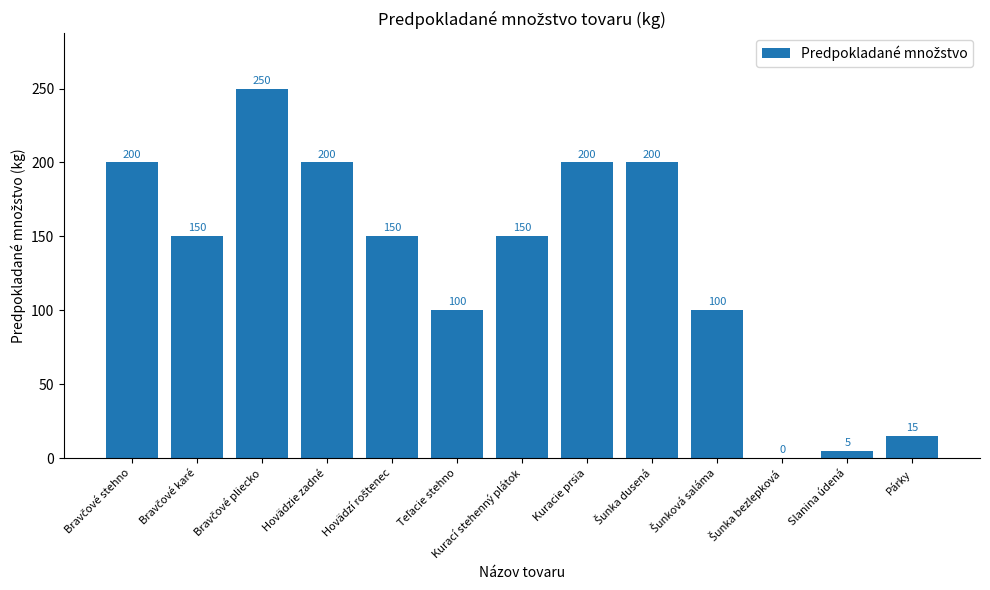

Is it true that the value at Kuracie prsia is 97?

False